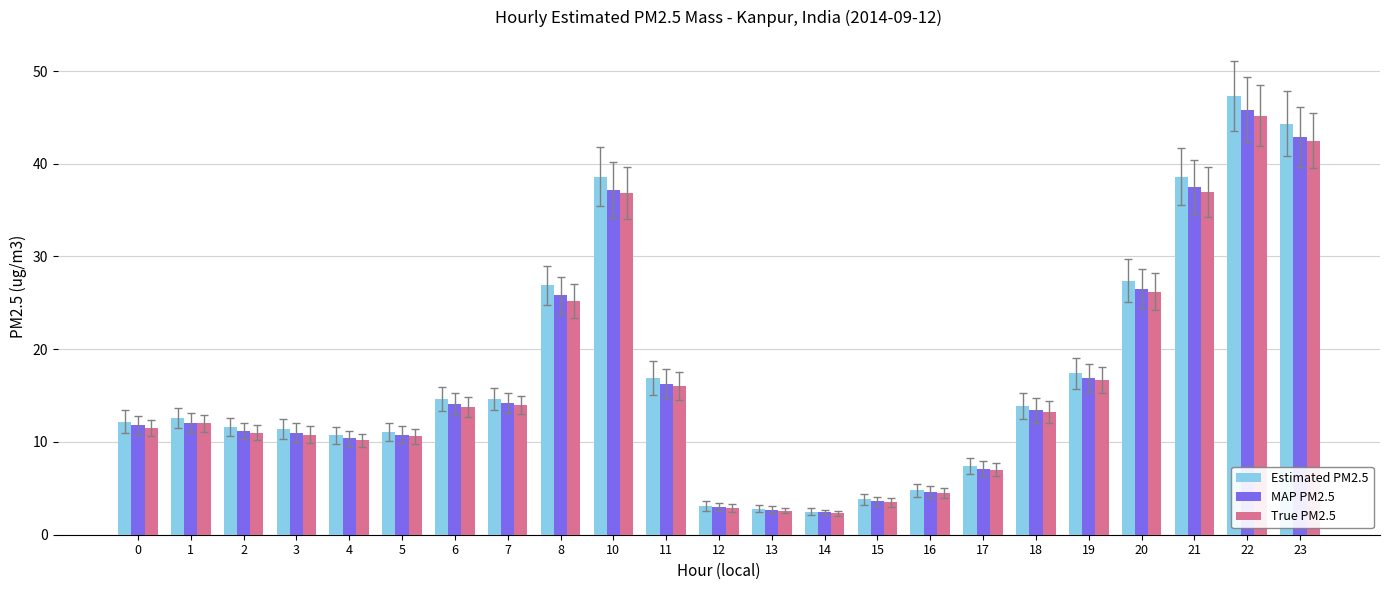

What is the difference between the highest and lowest values at 5?

0.5